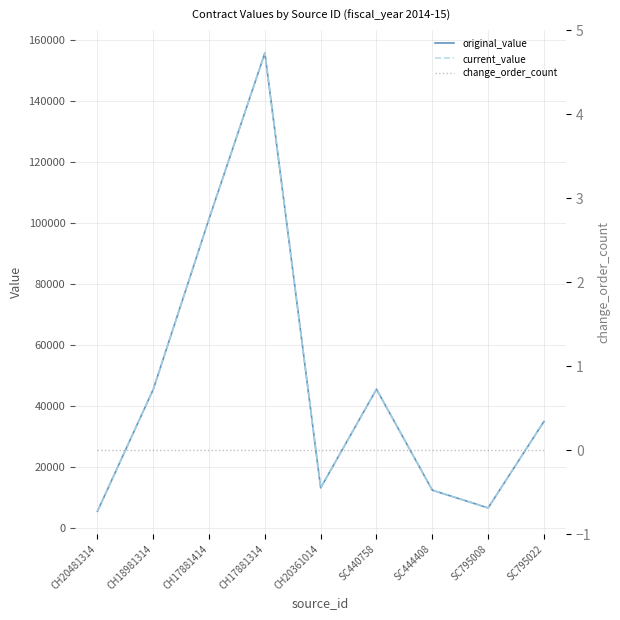

Is it true that original_value equals 45668.1 at SC795022?

False